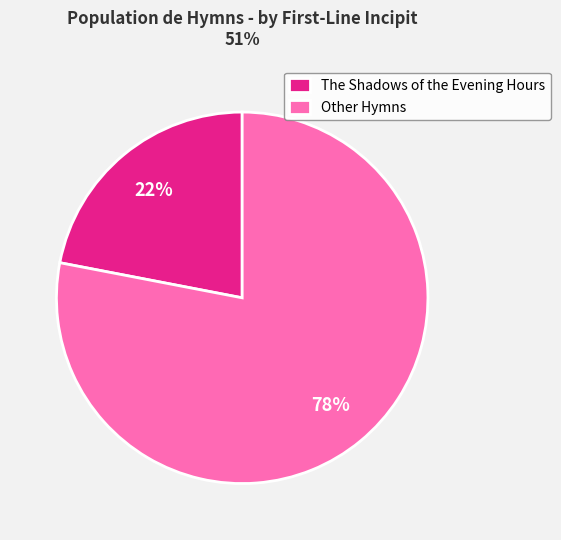

To the nearest percent, what portion does Other Hymns represent?

78%